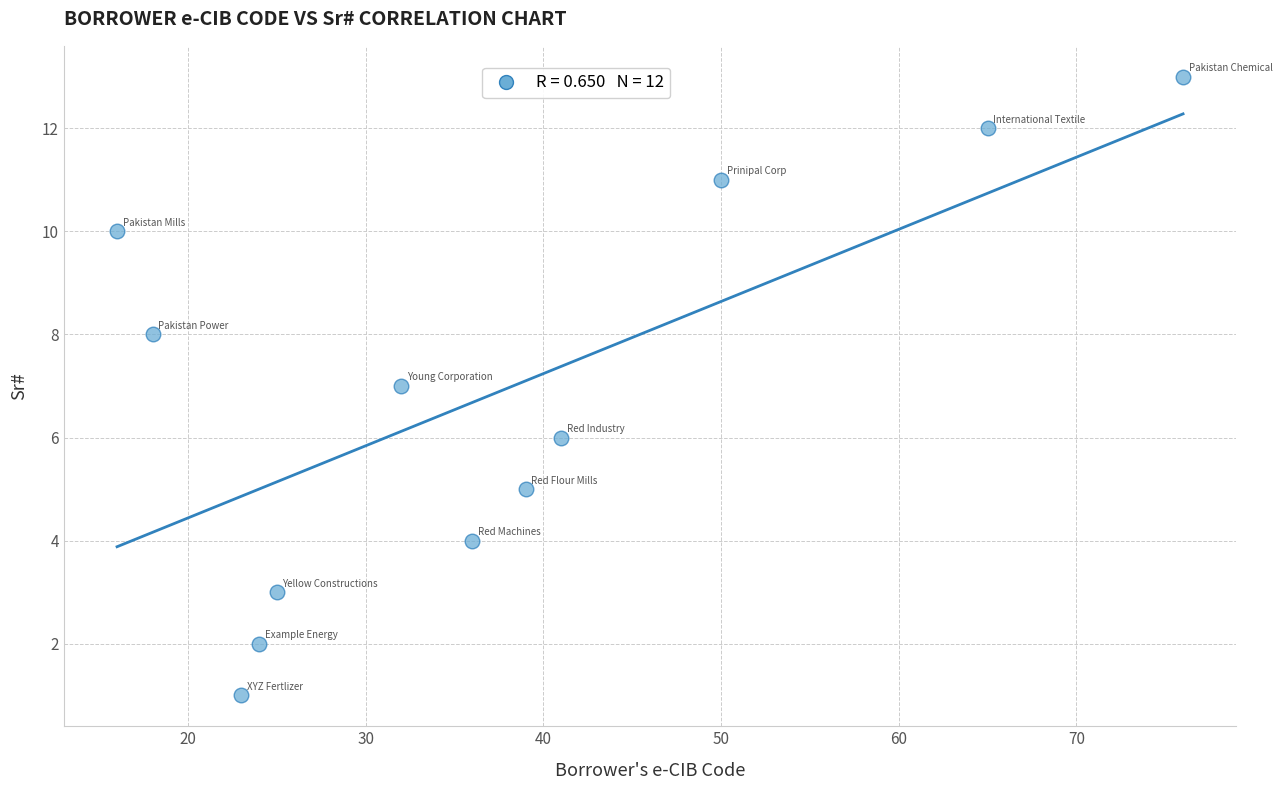

What is the range of Y values (max minus min)?

12